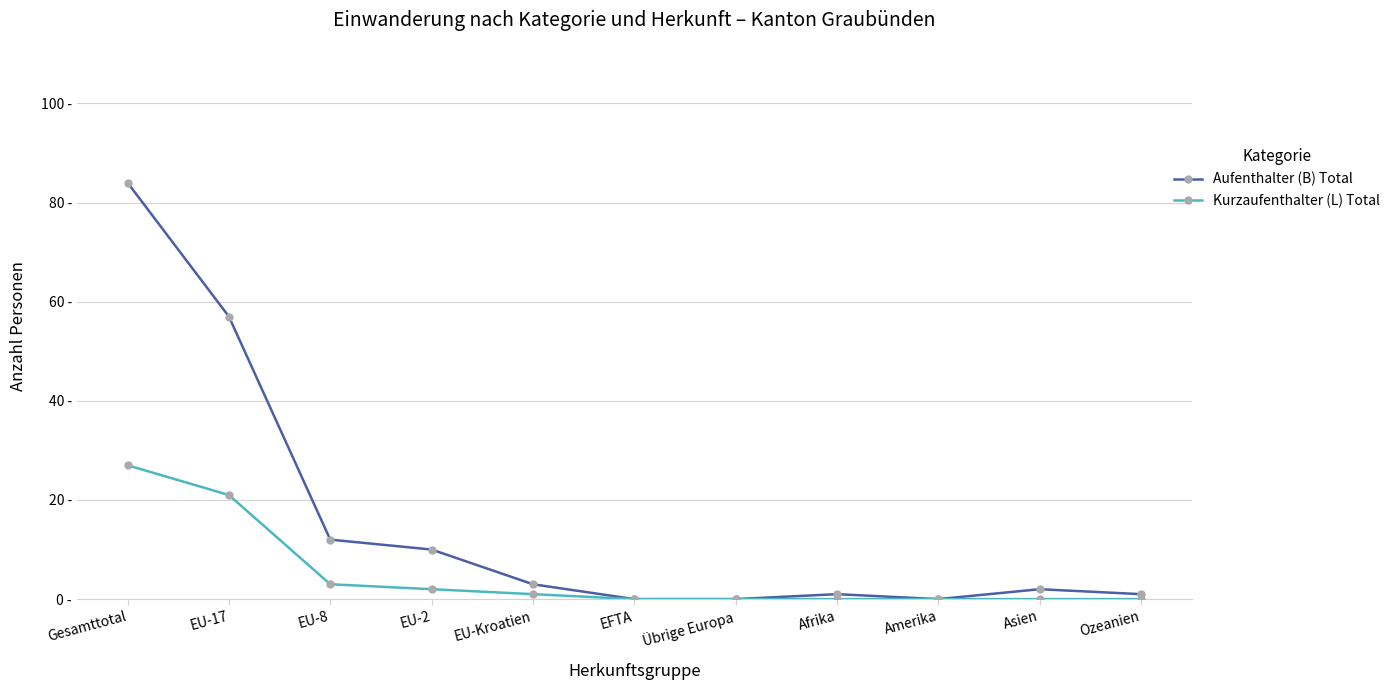

What is the approximate value of Kurzaufenthalter (L) Total at EU-8?

3